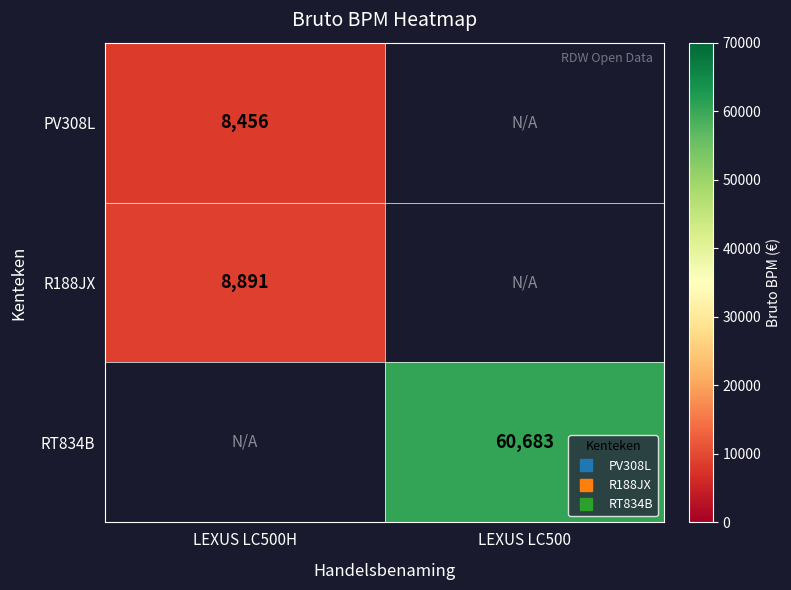

Which has a higher value, LEXUS LC500H or LEXUS LC500?

LEXUS LC500